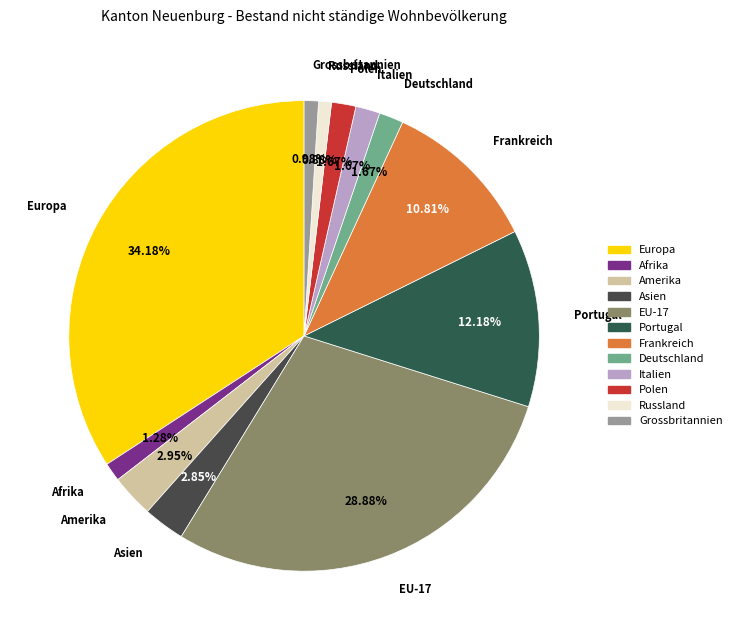

What is the largest slice in the pie chart?

Europa